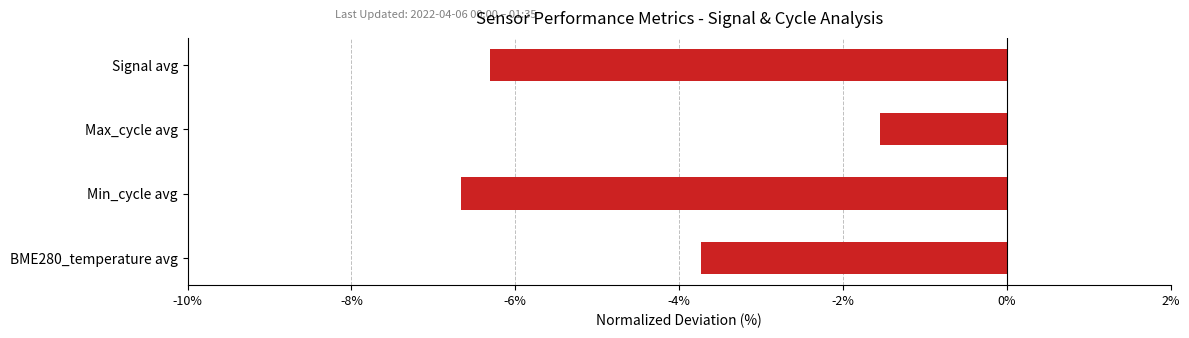

What is the sum of the values at Min_cycle avg and BME280_temperature avg?

-10.4